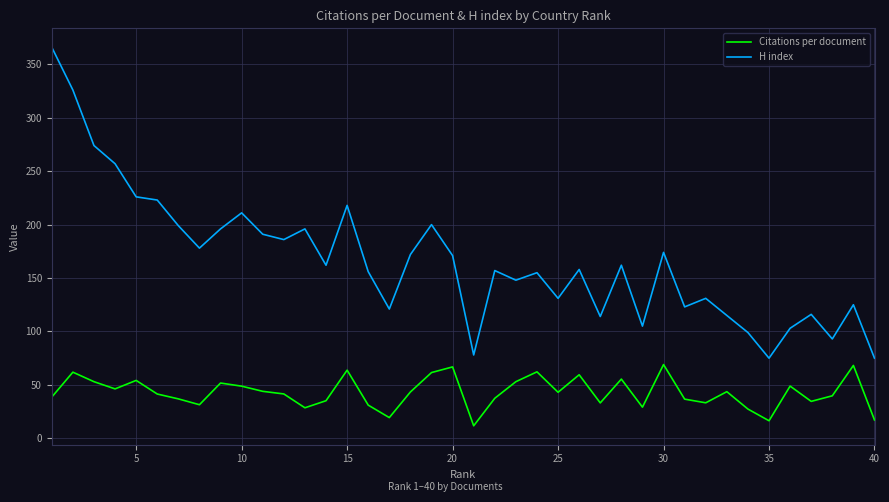

True or false: Citations per document and H index intersect in this chart.

False